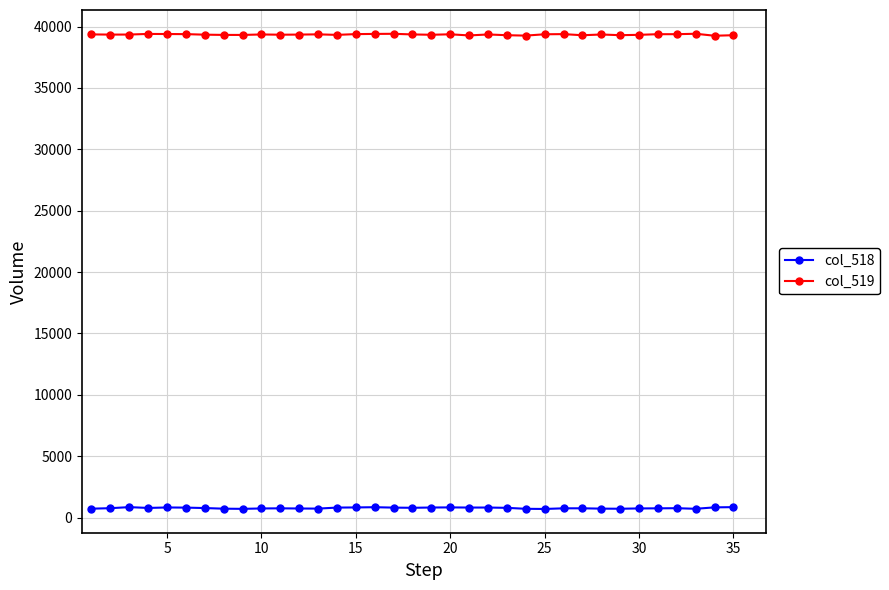

True or false: col_519 and col_518 intersect in this chart.

False